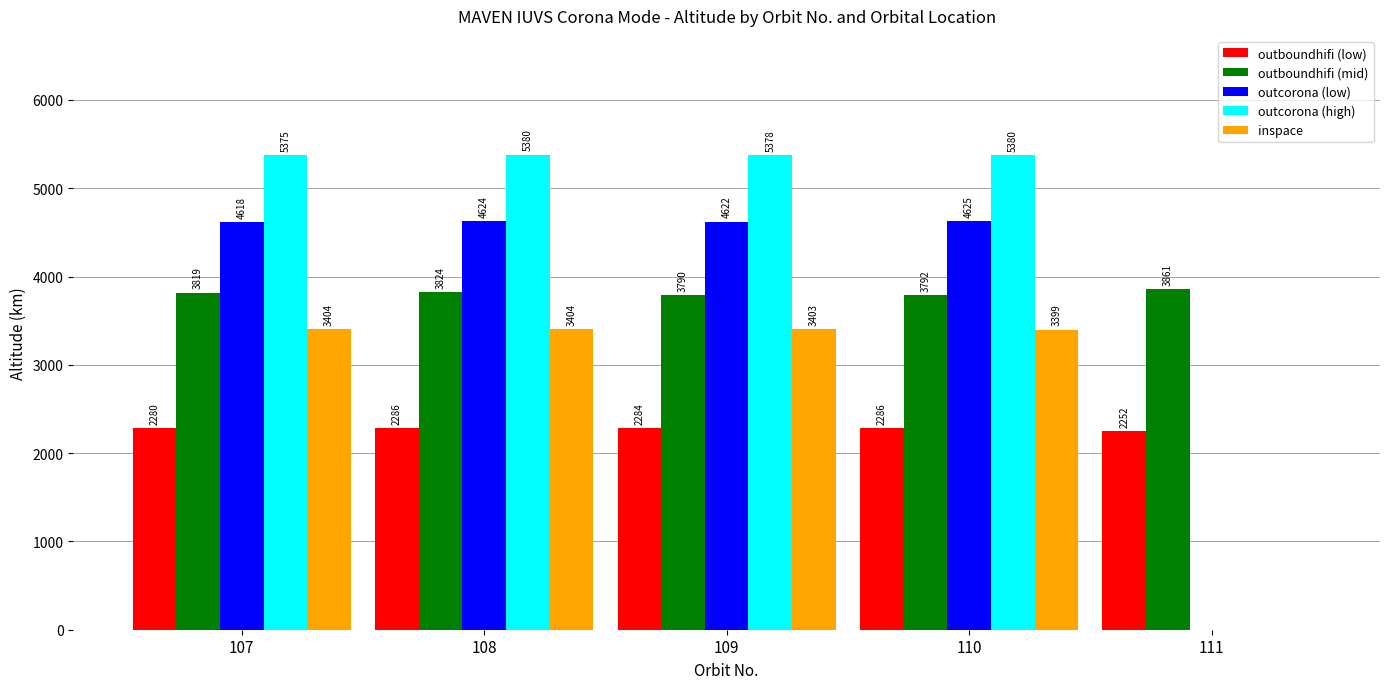

Is the value of outboundhifi (low) at 110 greater than the value of outcorona (high) at 108?

No